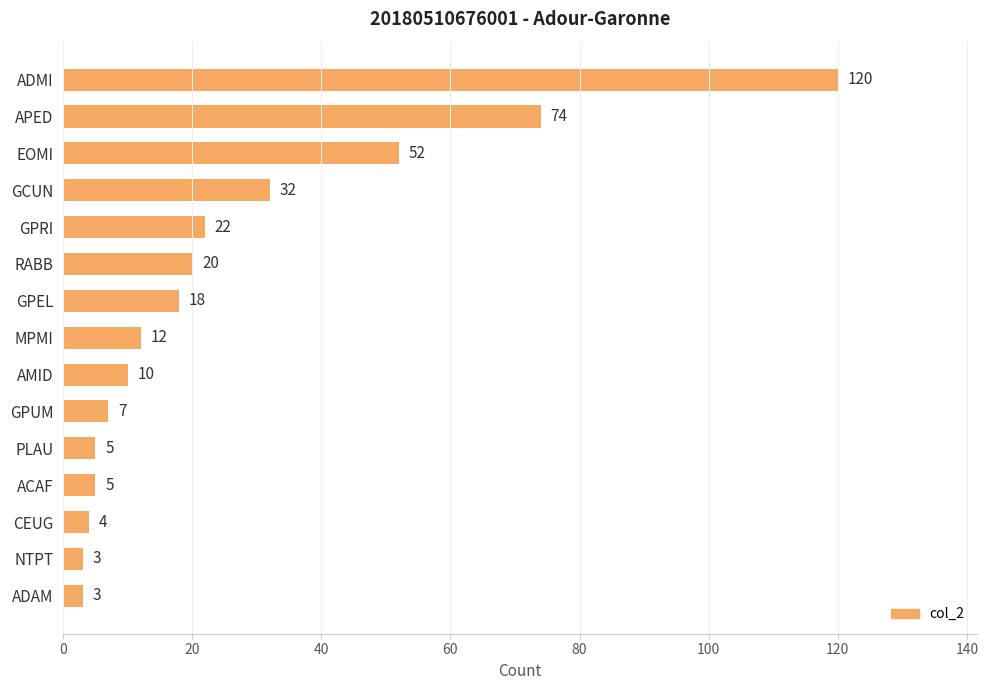

What is the sum of all values?

387